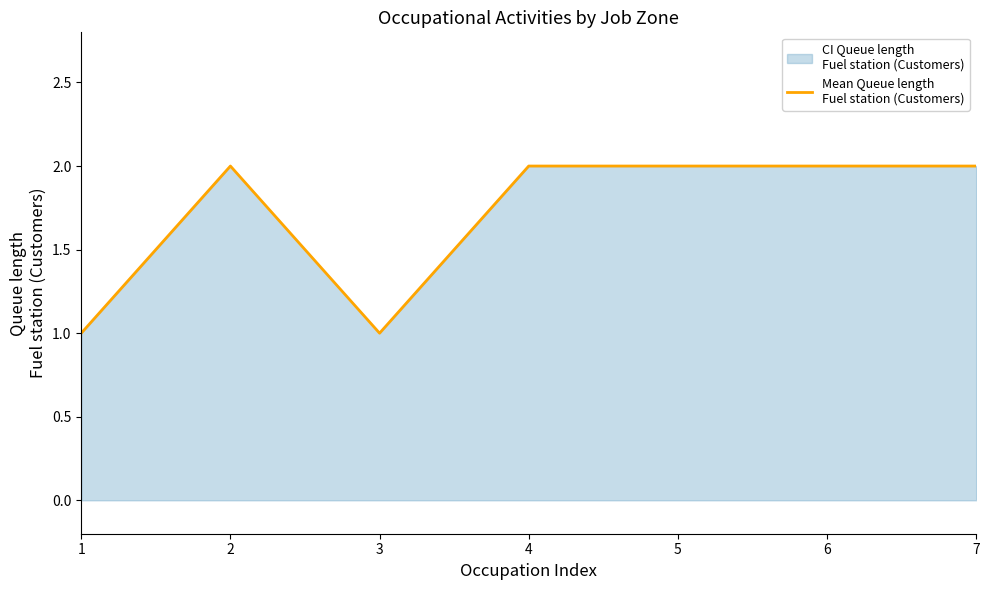

Reading right to left, extract all data points from this chart.

7=2	6=2	5=2	4=2	3=1	2=2	1=1